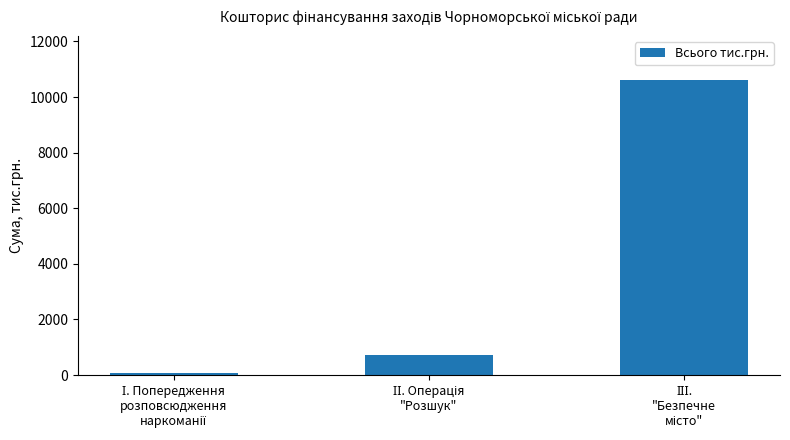

What is the sum of all values?

11432.8